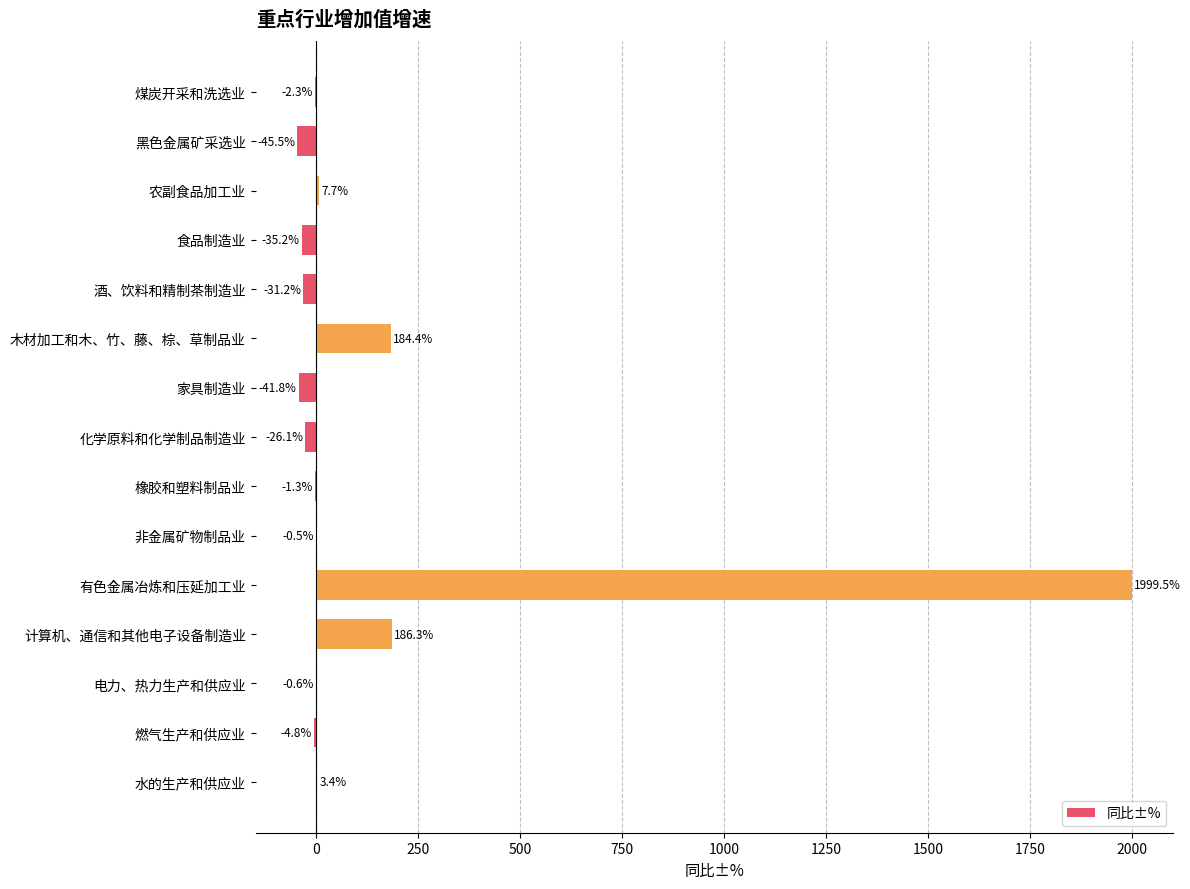

The chart shows a value of 184.4 at 木材加工和木、竹、藤、棕、草制品业. True or false?

True